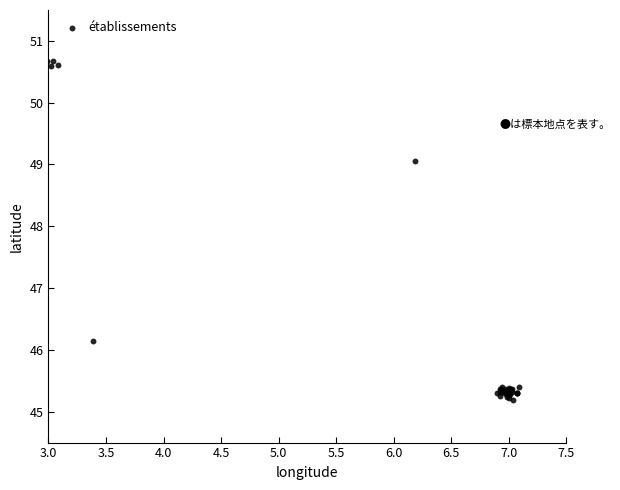

What Y value in the scatter plot is closest to 47?

46.2